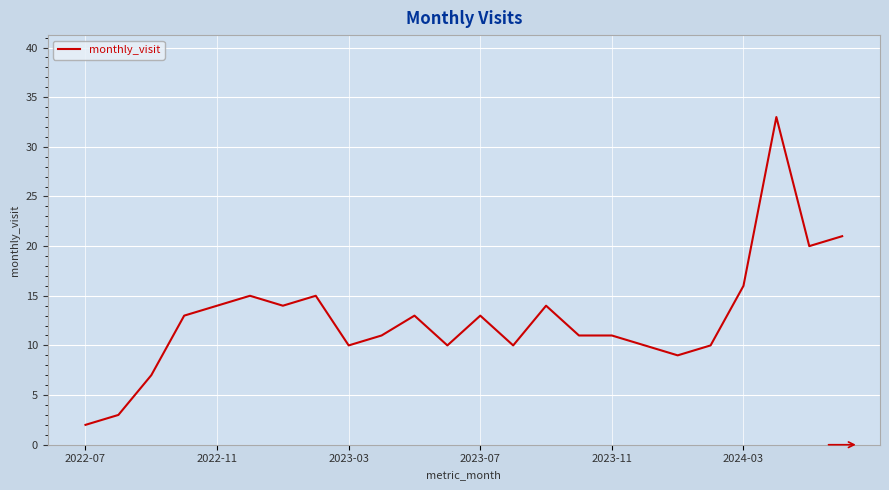

What is the maximum value shown in the chart?

33